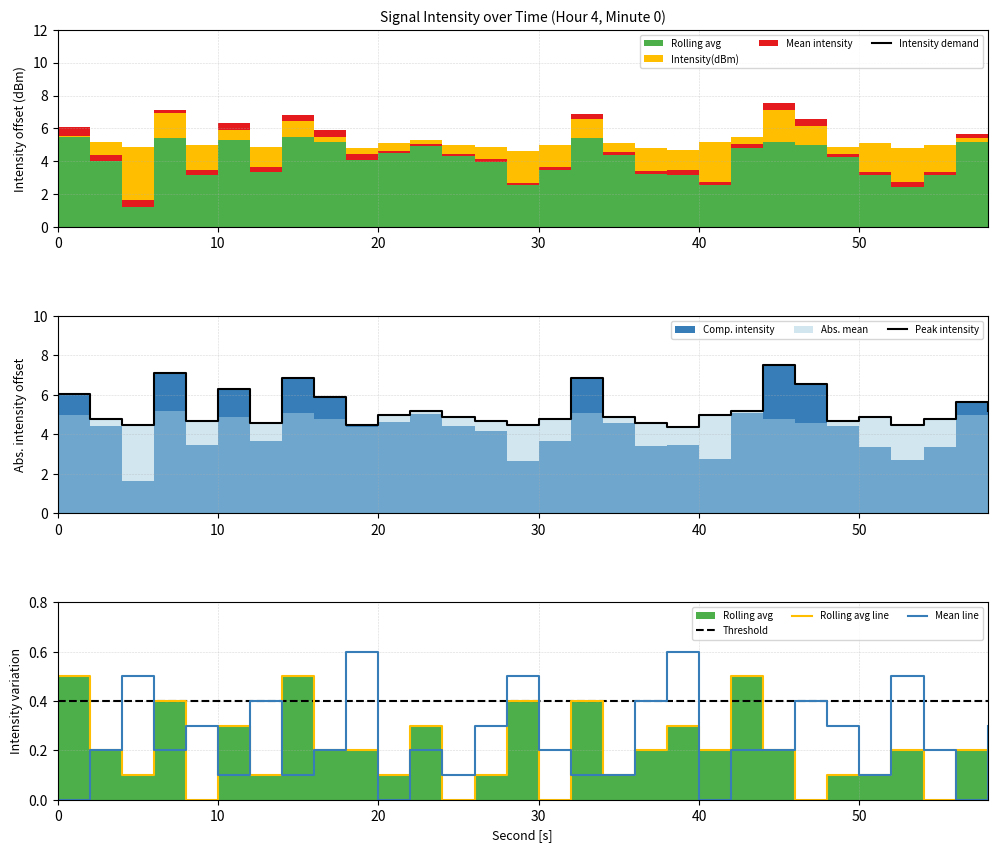

True or false: Rolling avg line and Peak intensity cross at least once.

False